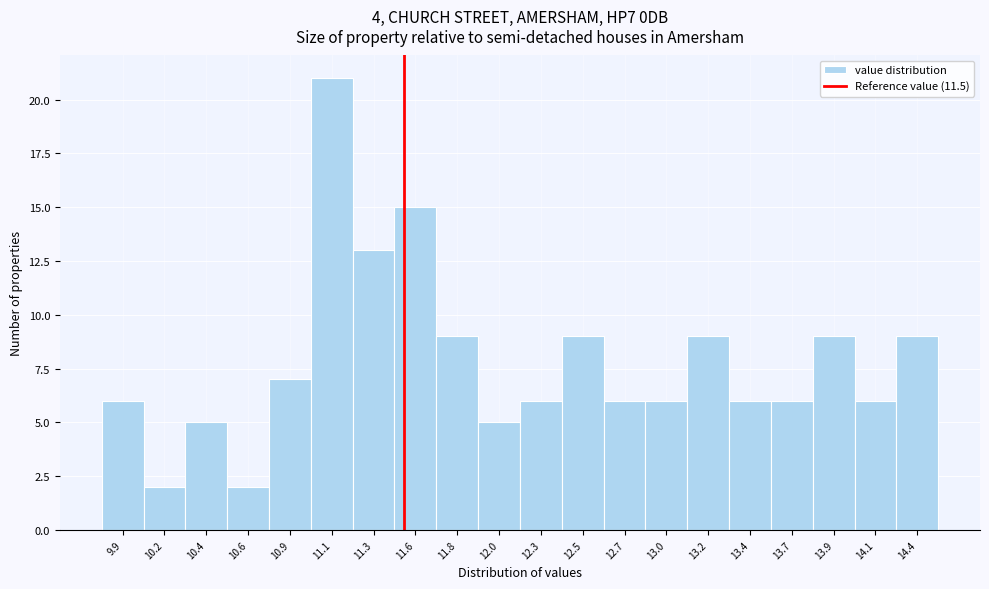

What is the height of the bar covering 10.505 to 10.740 on the x-axis? Neither the bar edges nor the heights are printed on the chart, so give them approximately, as read against the axes.

2